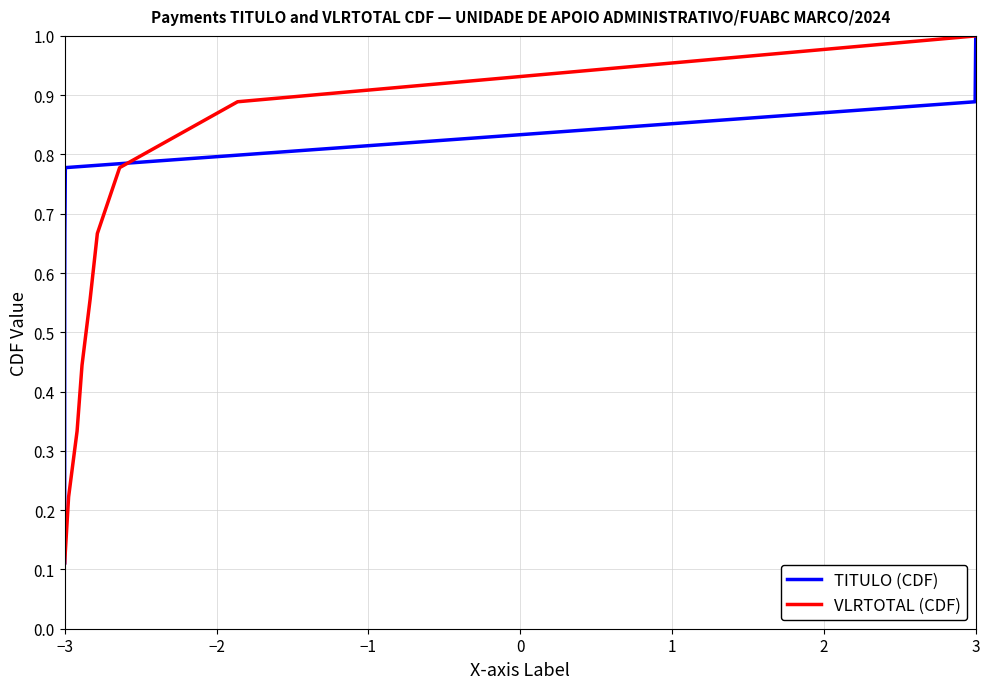

What is the sum of all VLRTOTAL (CDF) values?

5.0